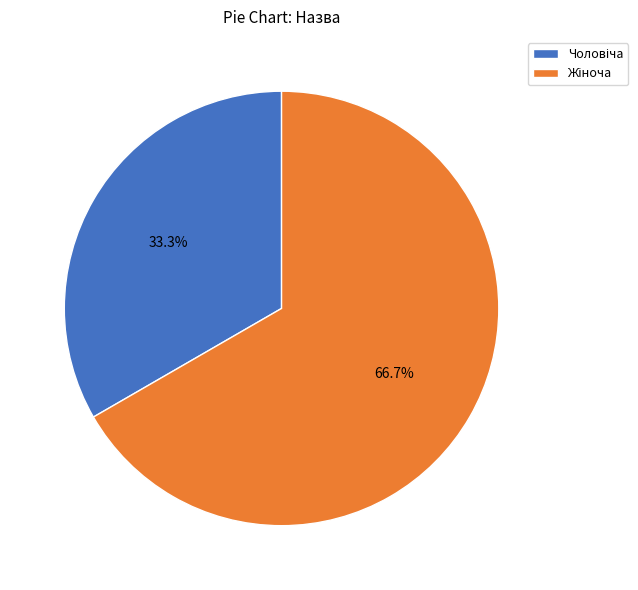

To the nearest percent, what portion does Чоловіча represent?

33%